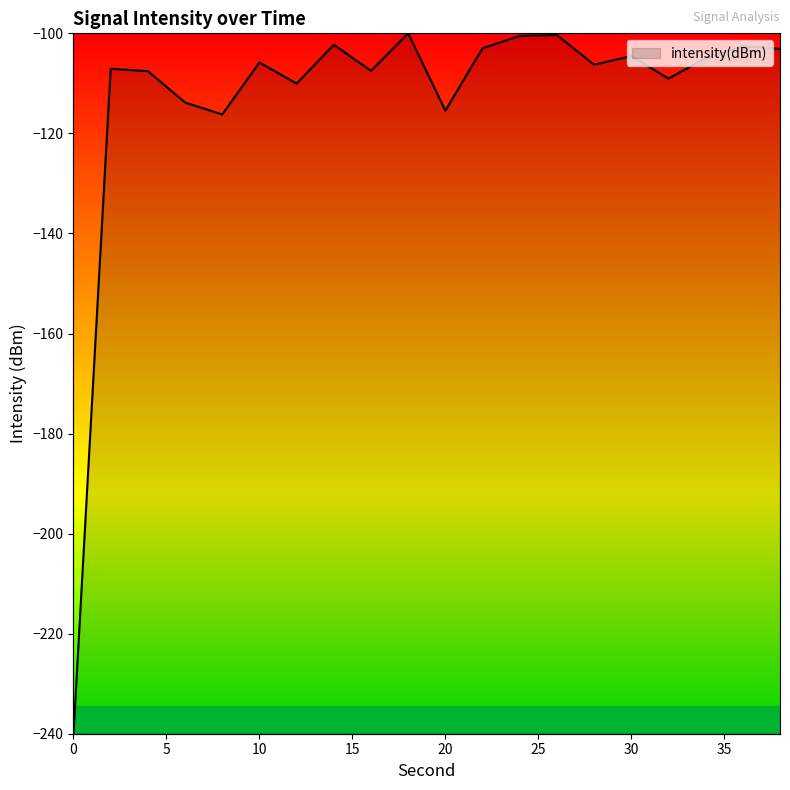

What is the change in value from 4 to 34?

+2.6